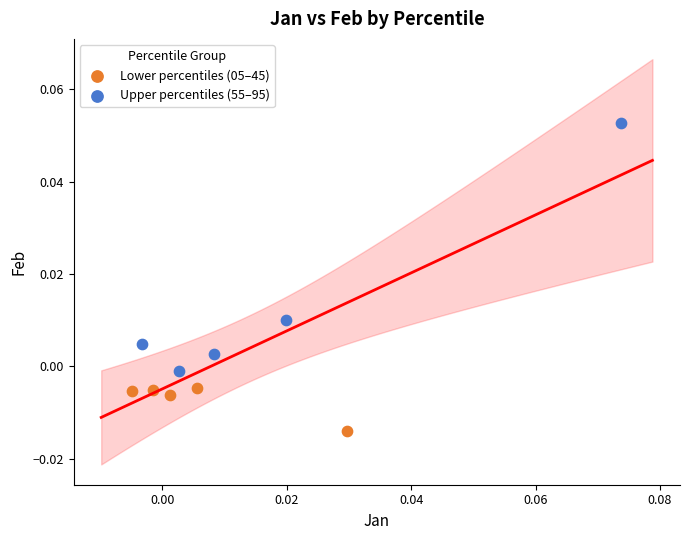

Which series has the widest spread of Y values?

Upper percentiles (55–95)